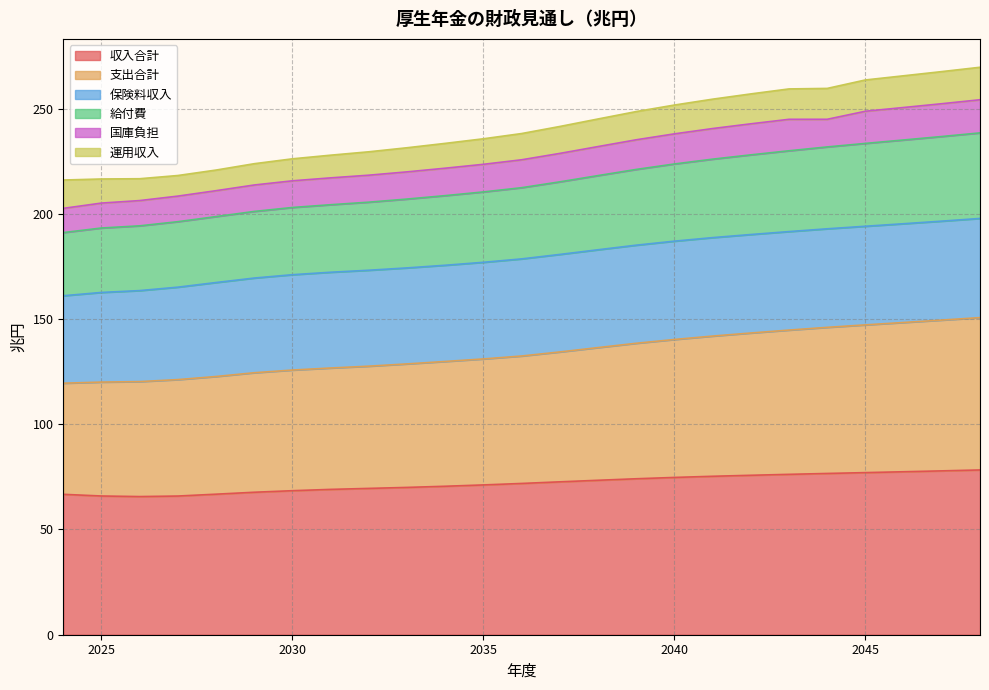

How many interior local valleys does the 収入合計 series have?

1